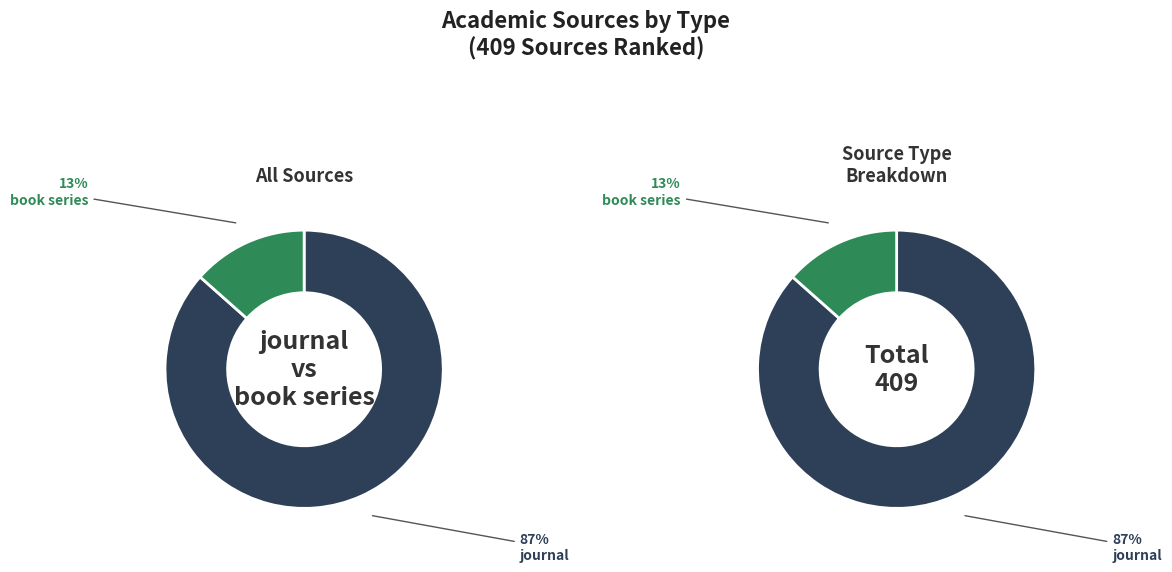

What is the change in value from journal to book series?

-299